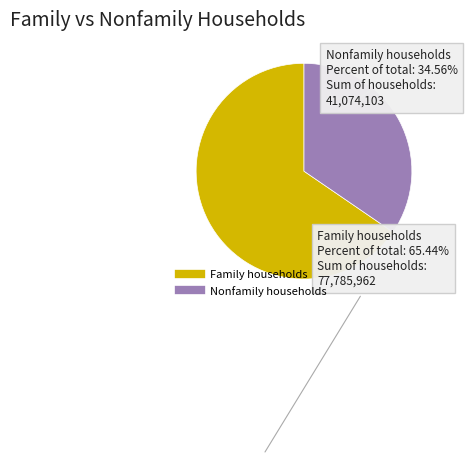

Does any single category account for the majority?

Yes